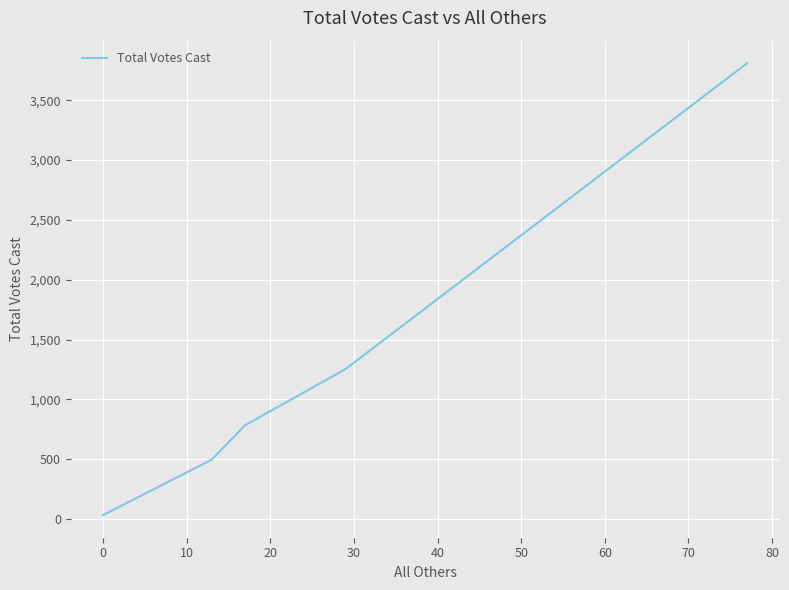

True or false: the data has more than 1 interior local peaks.

False